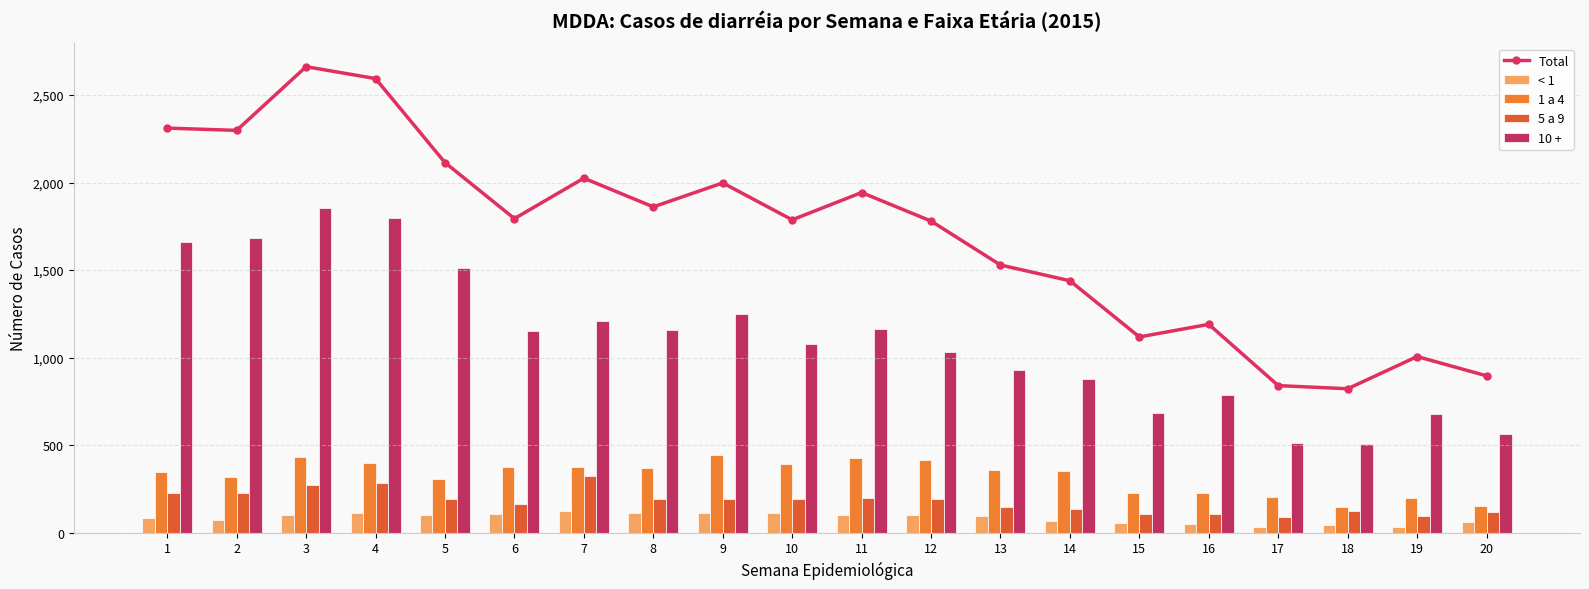

What is the total value across all series at 11?

3837